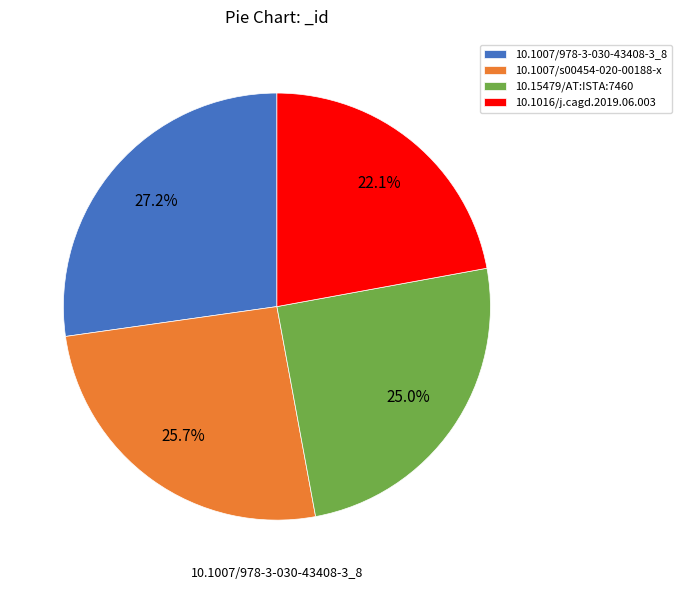

What percentage is the 10.1016/j.cagd.2019.06.003 slice, to the nearest percent?

22%